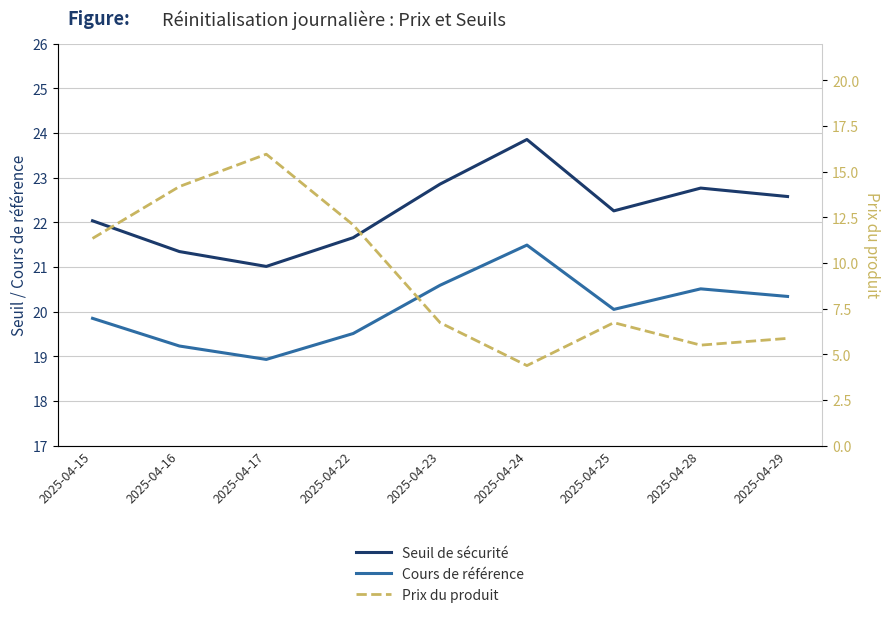

What value does the Prix du produit series have at 2025-04-25?

6.7